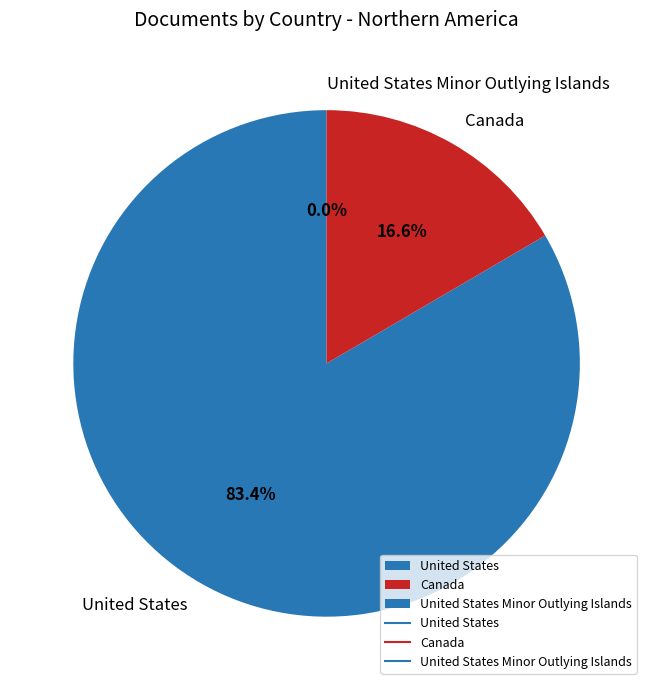

What percentage is the United States slice, to the nearest percent?

83%